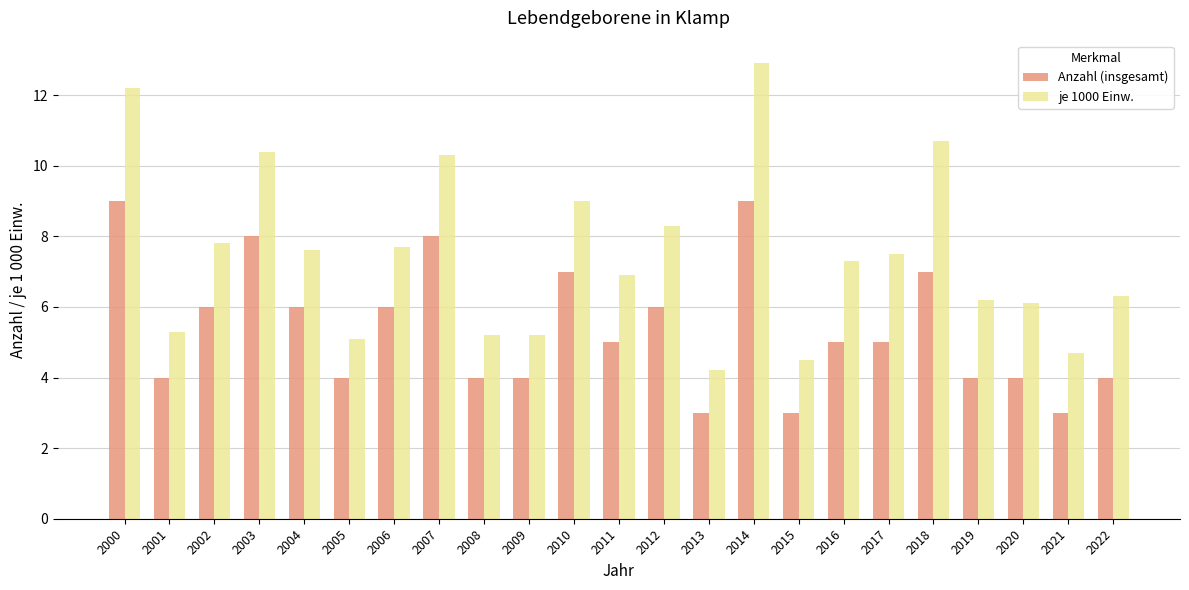

Are the bars horizontal?

No